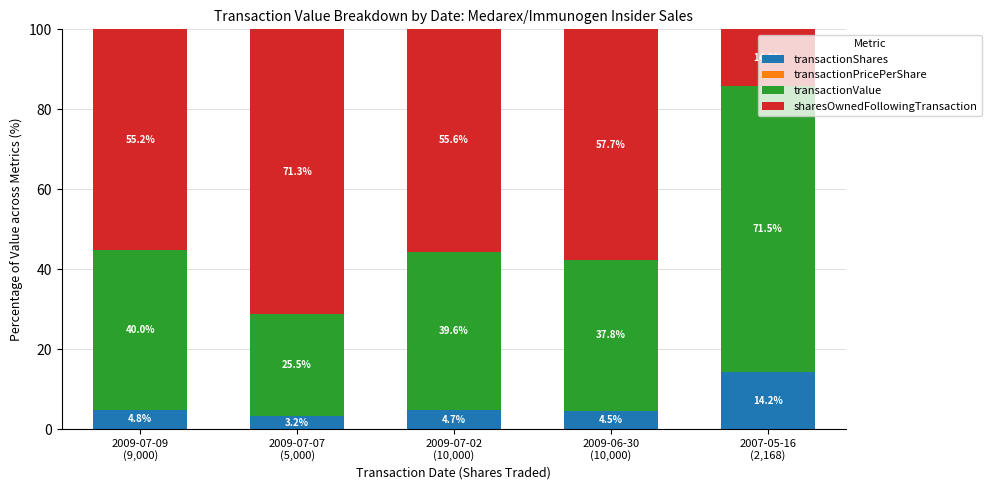

How many distinct data groups are displayed?

4